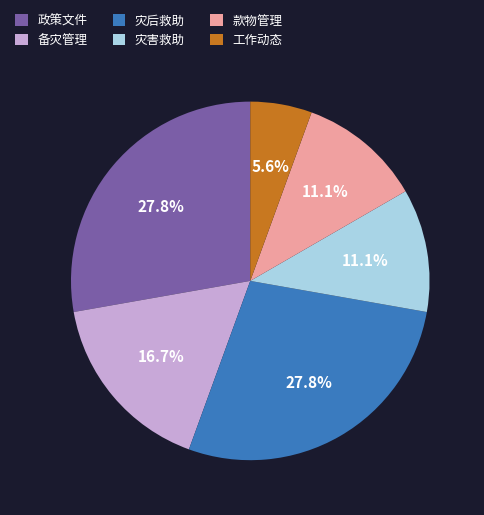

To the nearest percent, what portion does 灾害救助 represent?

11%